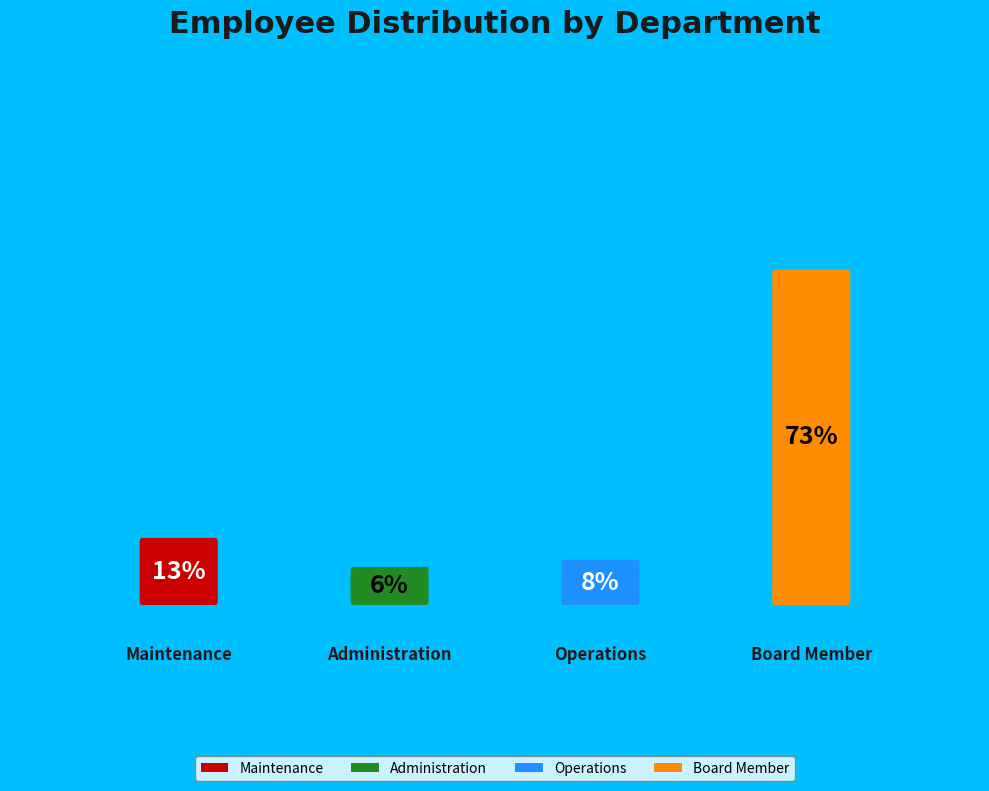

Count the number of slices in the pie.

4